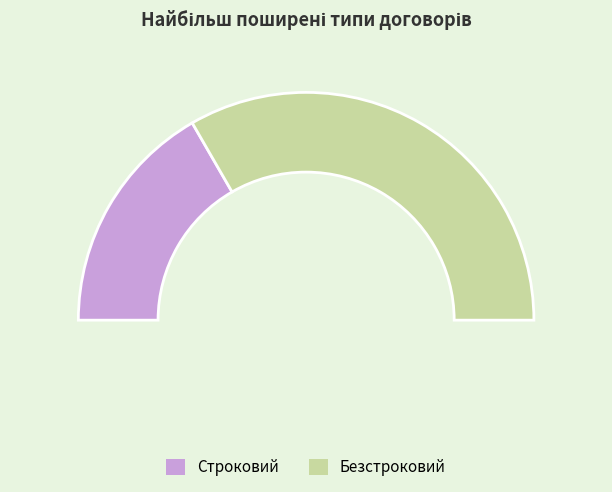

Is the sum of Строковий and Безстроковий greater than half?

Yes